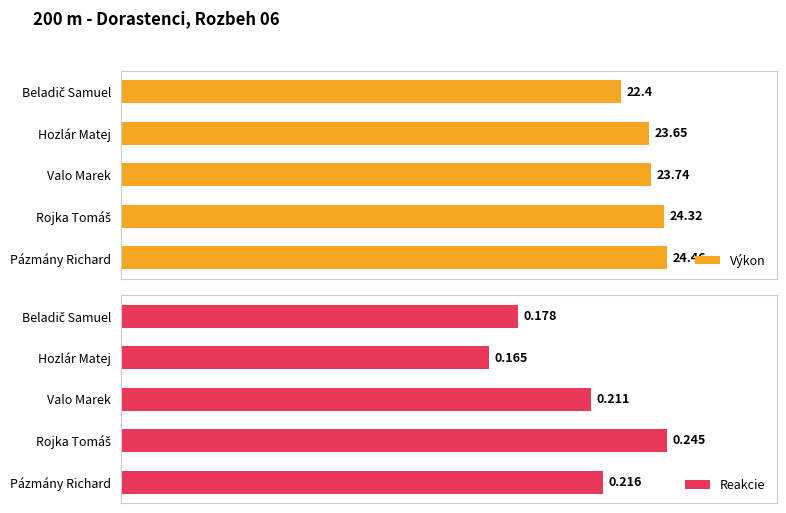

What is the difference between the maximum and minimum values in the Výkon series?

2.1